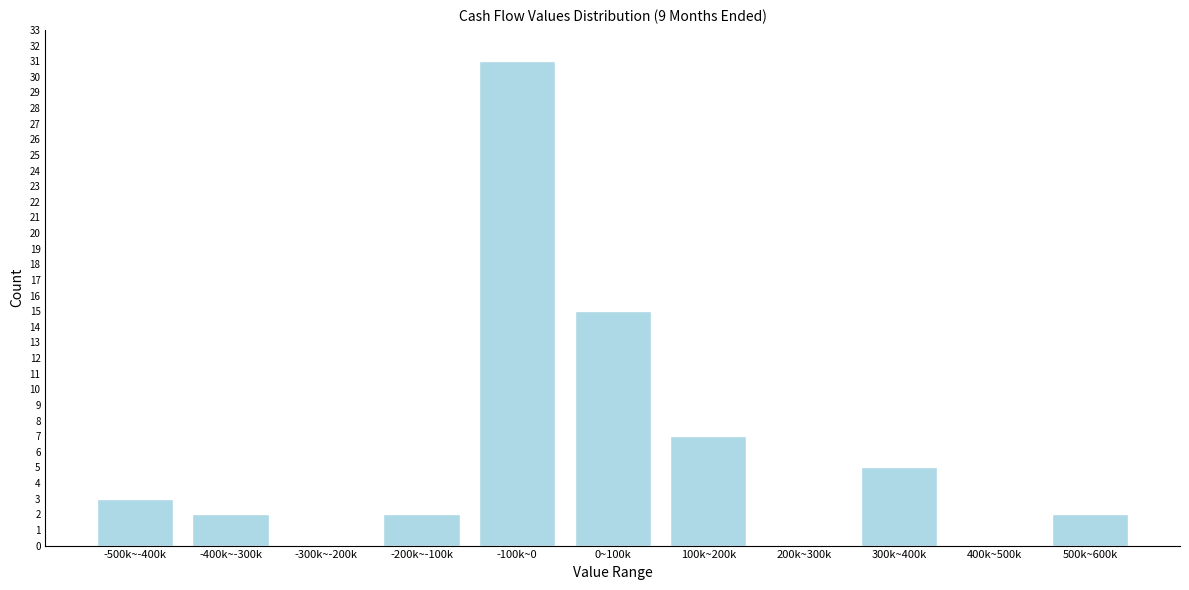

Reading left to right, list all the values displayed in this chart.

-500k~-400k=3	-400k~-300k=2	-300k~-200k=0	-200k~-100k=2	-100k~0=31	0~100k=15	100k~200k=7	200k~300k=0	300k~400k=5	400k~500k=0	500k~600k=2